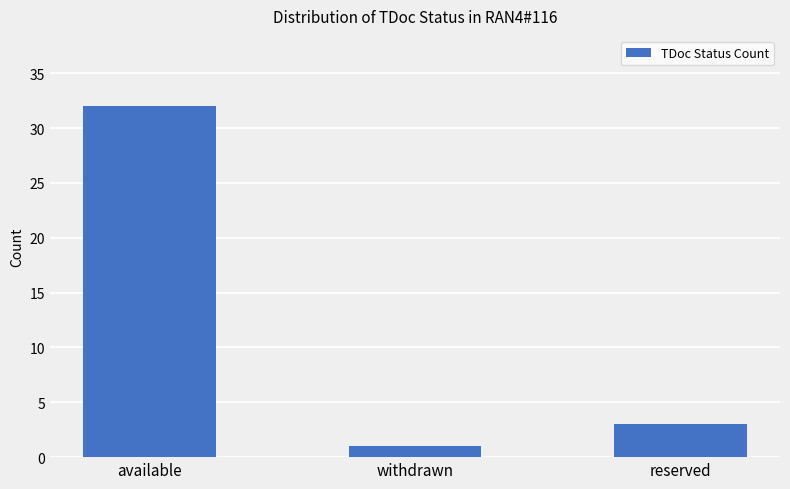

At which category does the chart reach its peak across all series?

available